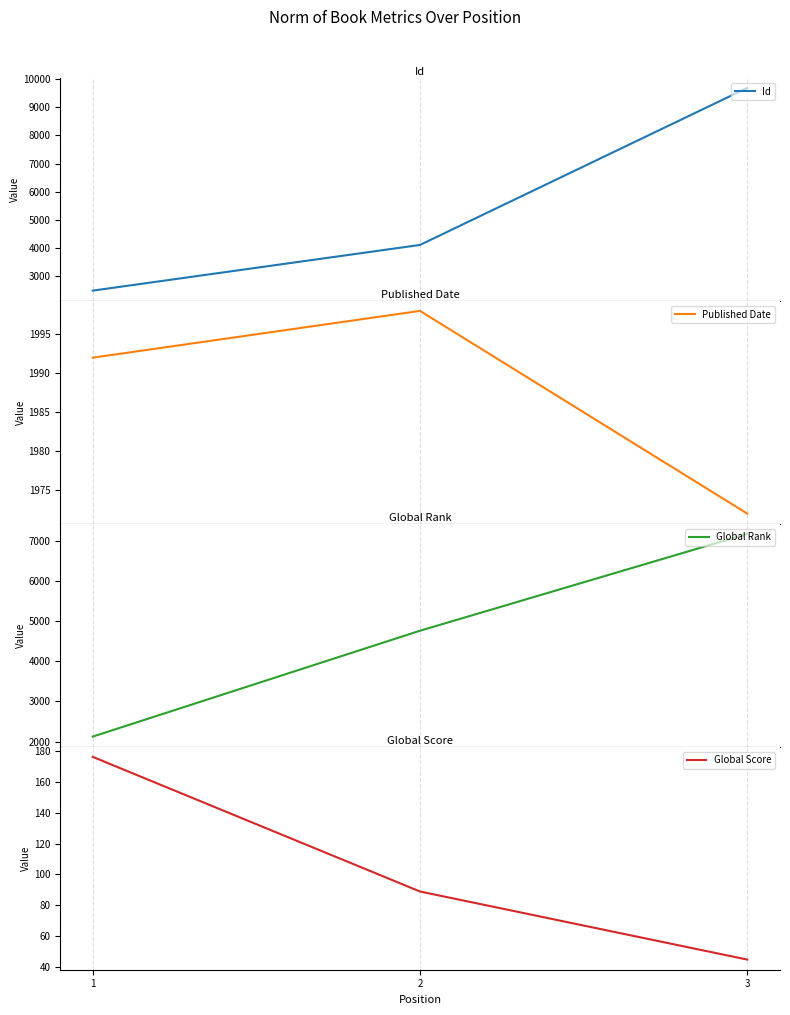

What is the value of the Published Date point at the 3rd from the left?

1972